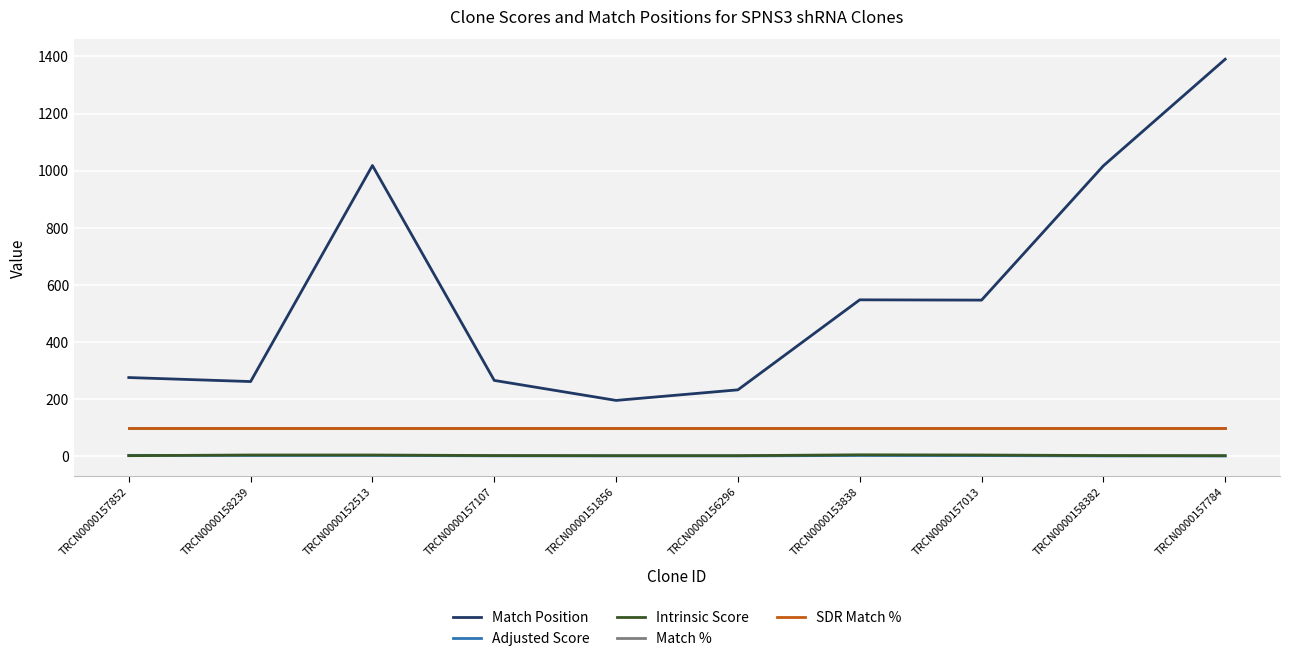

Does the chart have visible grid lines?

Yes